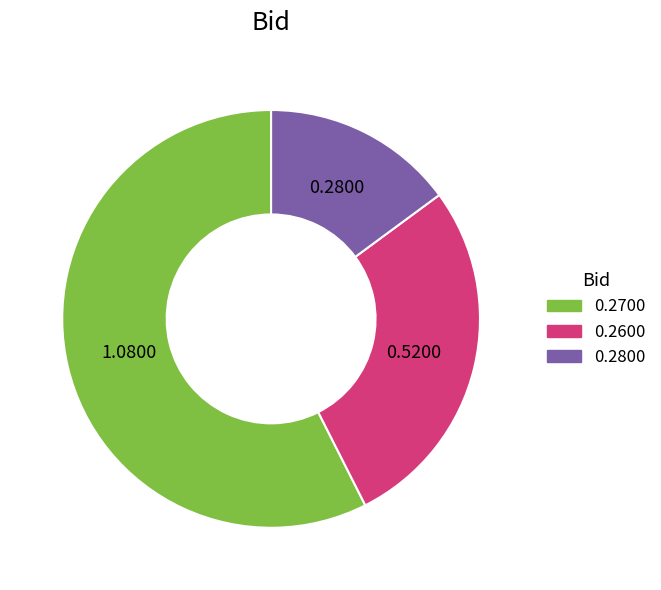

Is there any slice that represents more than half of the pie?

Yes